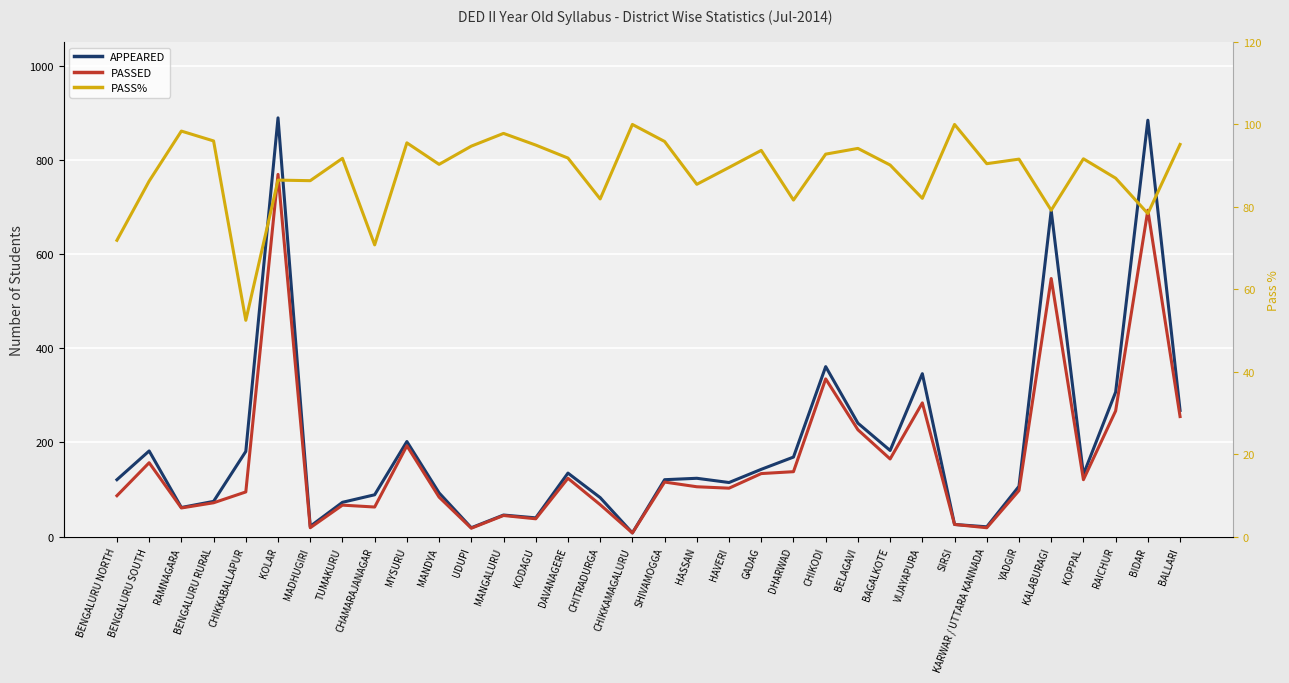

What is the difference between the second highest and minimum values in the PASSED series?

685.0